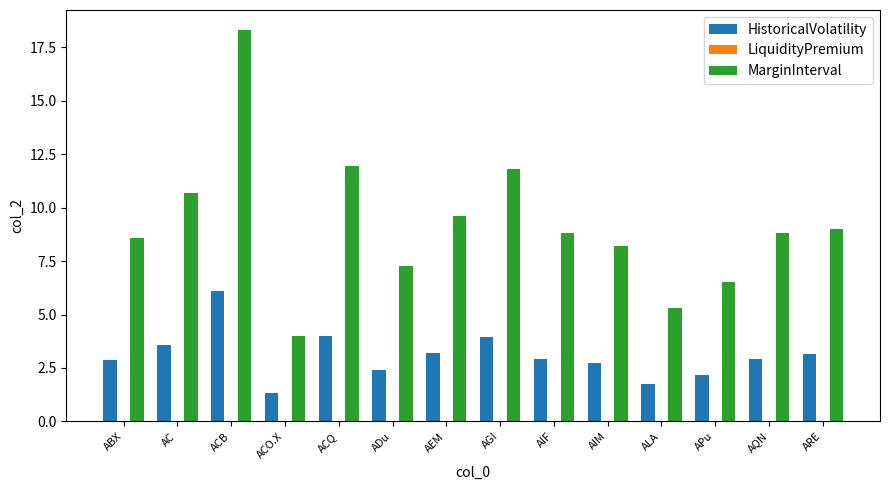

How many bars are there in total?

28